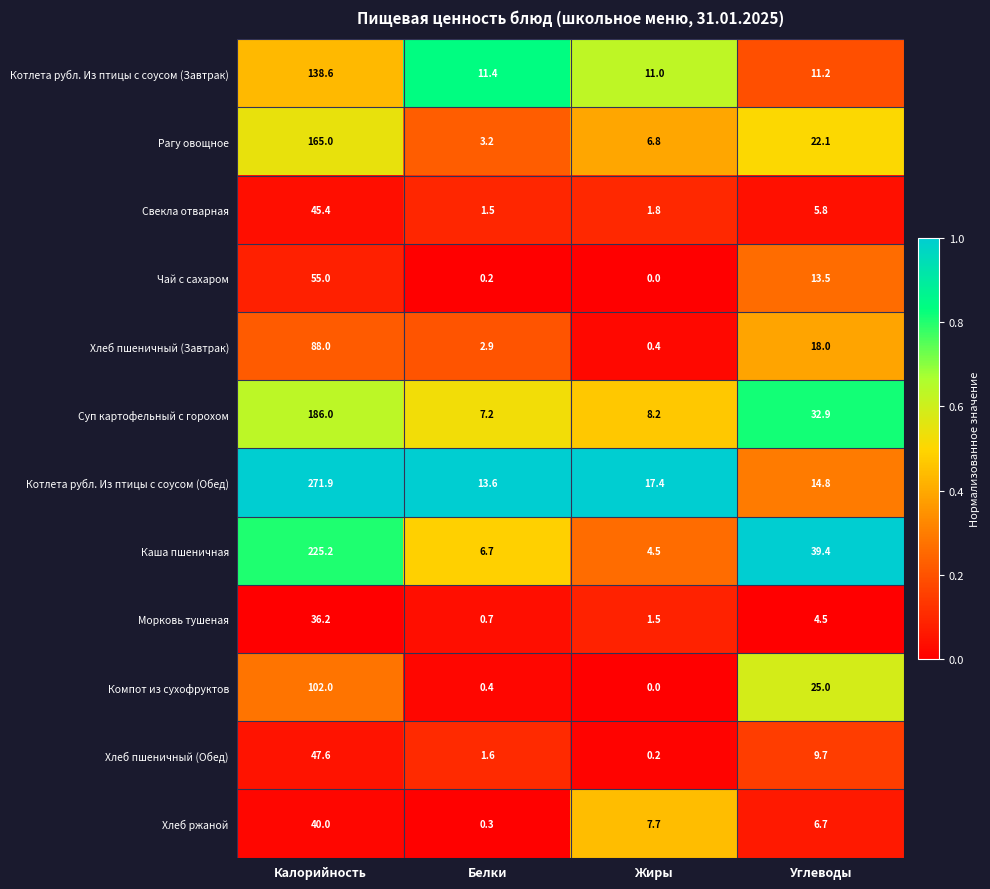

What is the approximate value of Чай с сахаром at Калорийность?

55.0